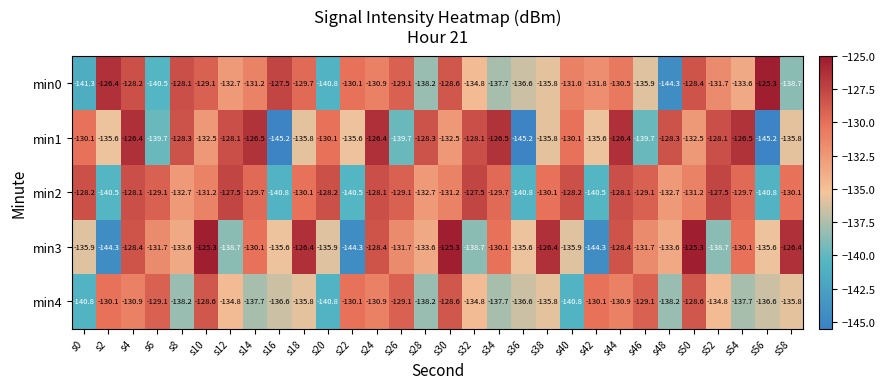

The value of min4 at s24 is -60.3. True or false?

False